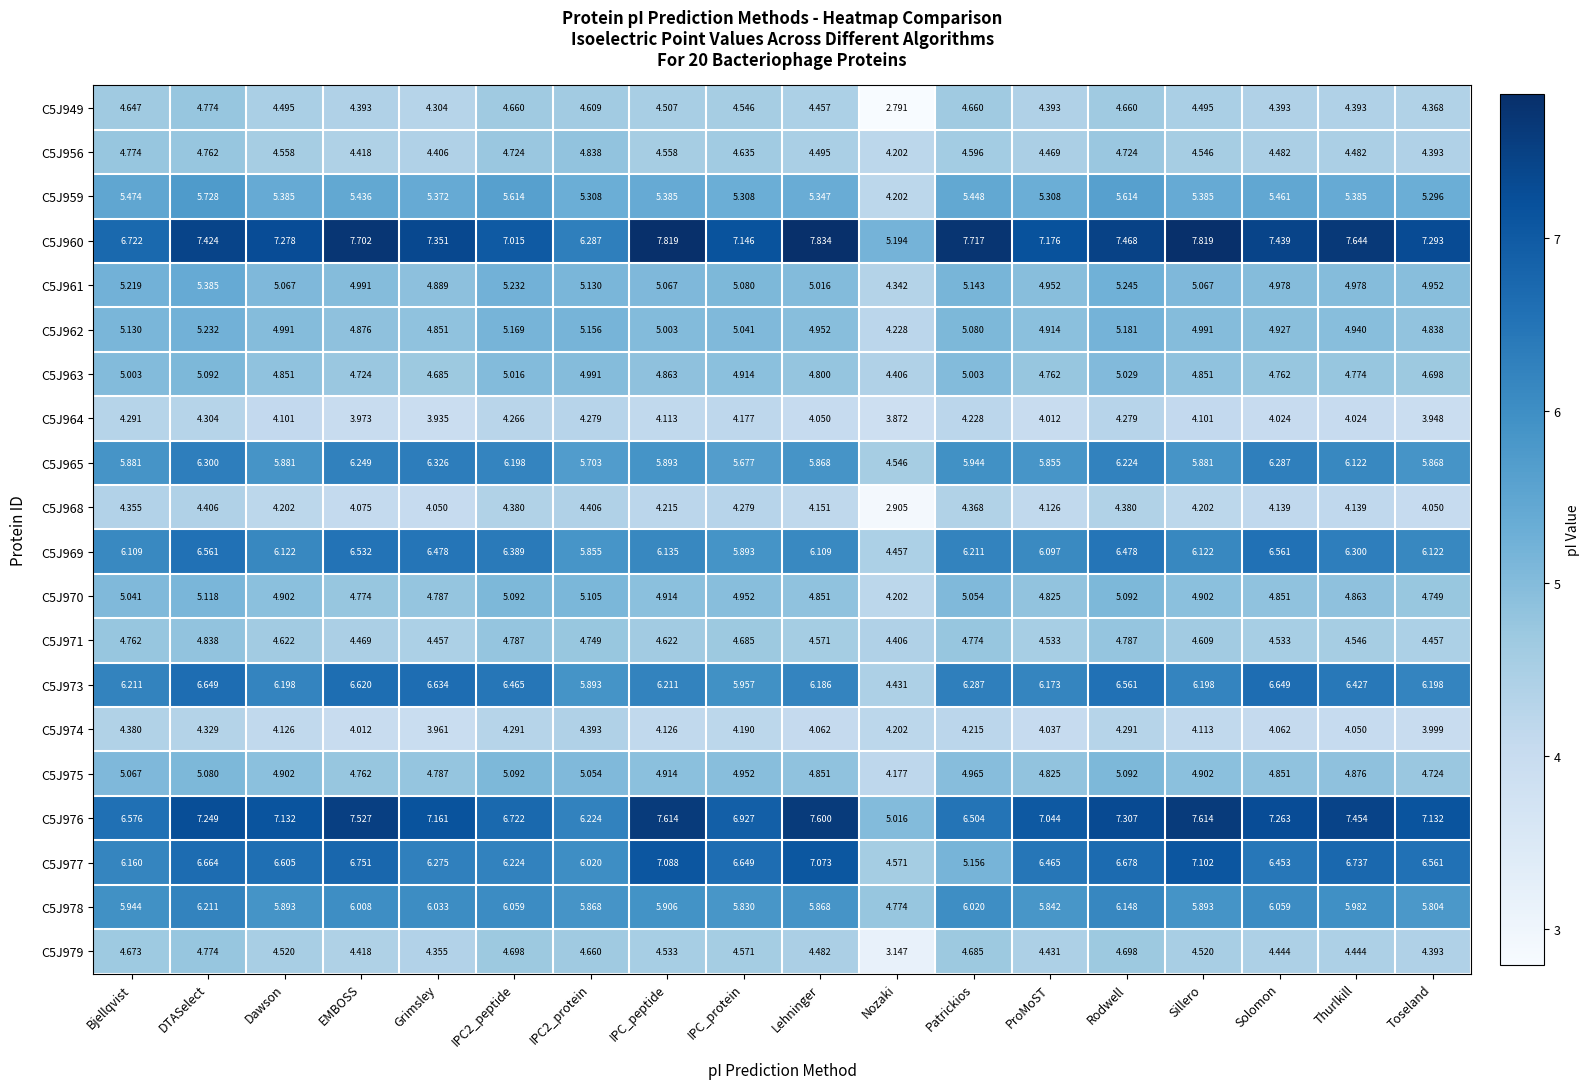

At which label does C5J959 reach its minimum?

Nozaki